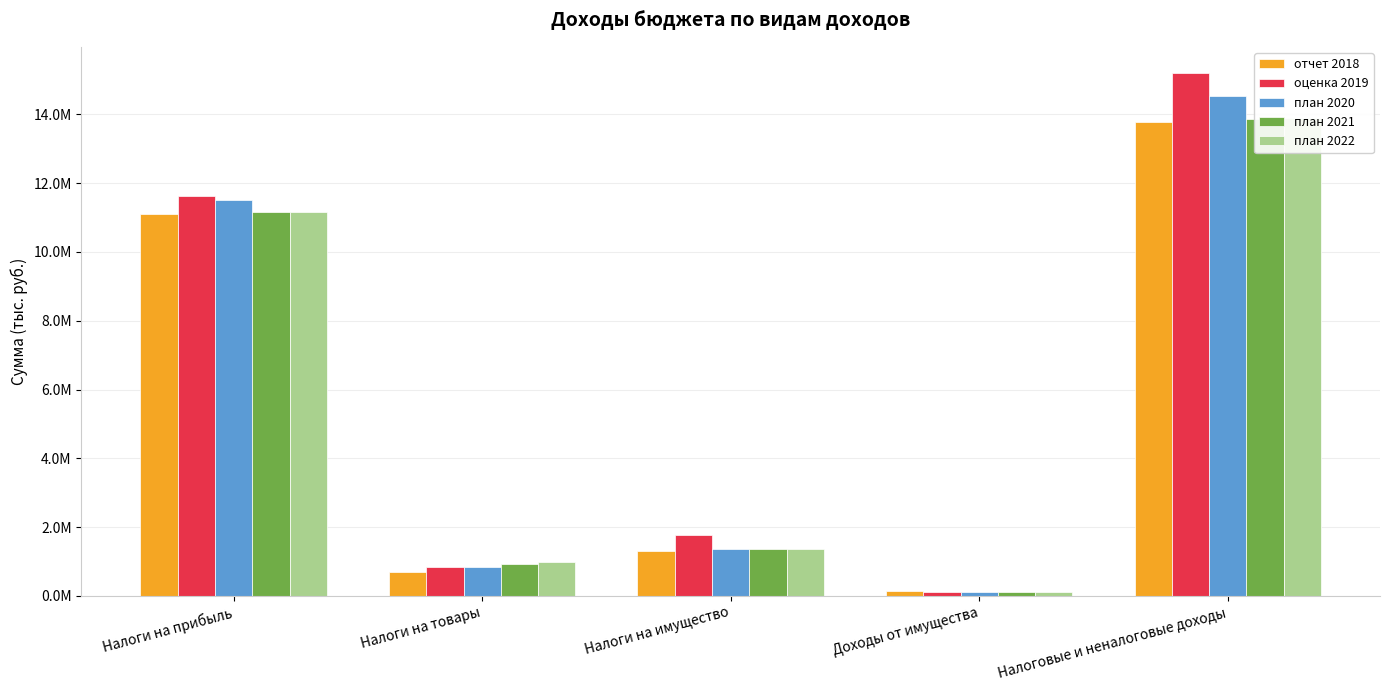

The план 2022 series shows 173547.5 at Доходы от имущества. True or false?

False